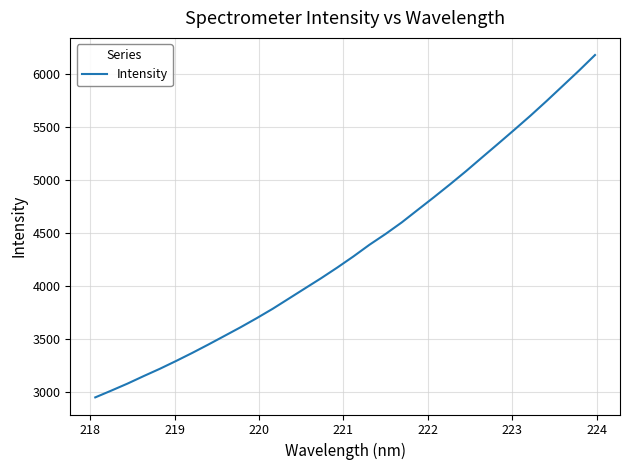

What is the difference between the maximum and minimum values?

3231.2